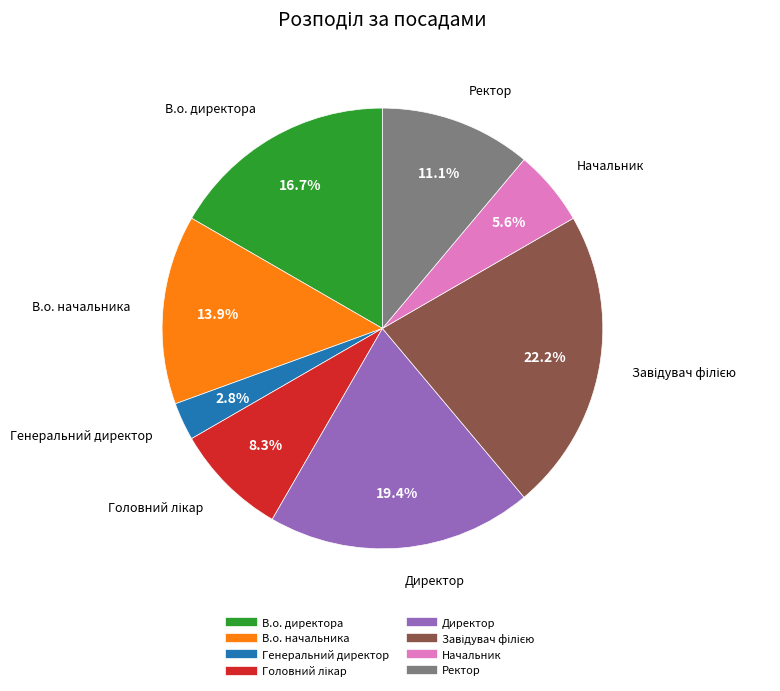

To the nearest percent, what percentage of the pie is Начальник?

6%